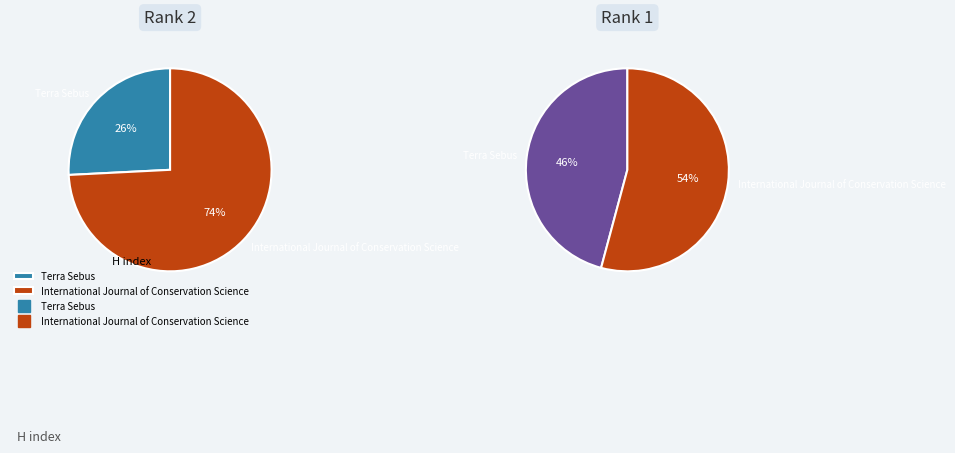

Rank the categories by value from lowest to highest.

Terra Sebus, International Journal of Conservation Science